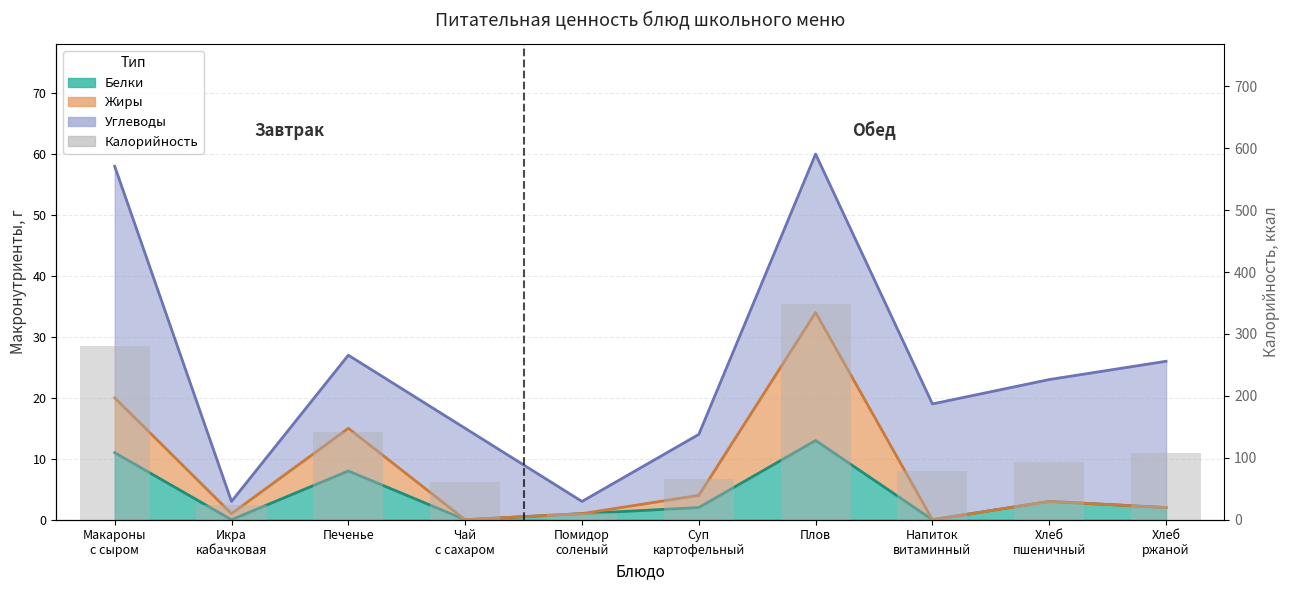

What is the label of the 5th bar from the left?

Помидор
соленый